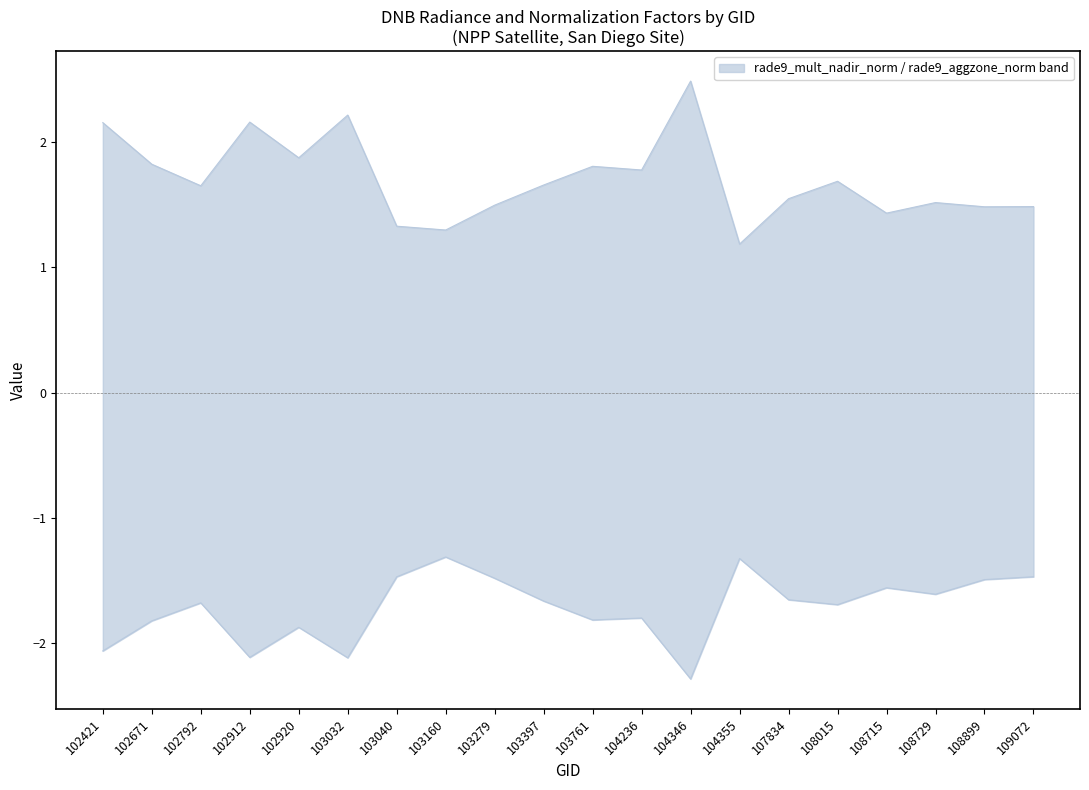

True or false: rade9_aggzone_norm has more than 0 points higher than both neighbors.

True